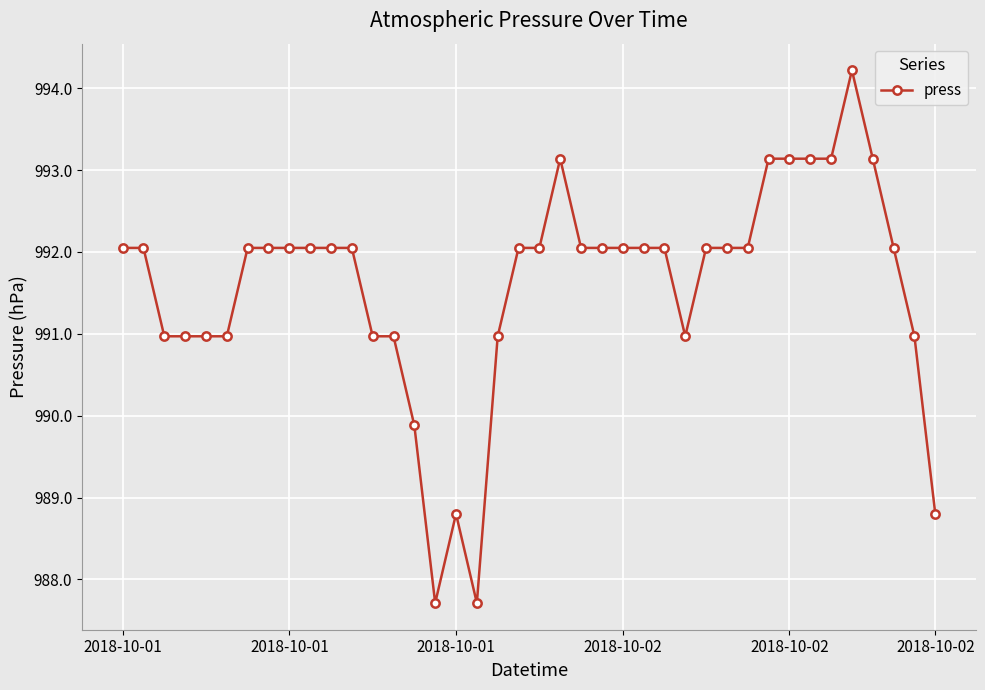

What is the greatest value displayed?

994.2